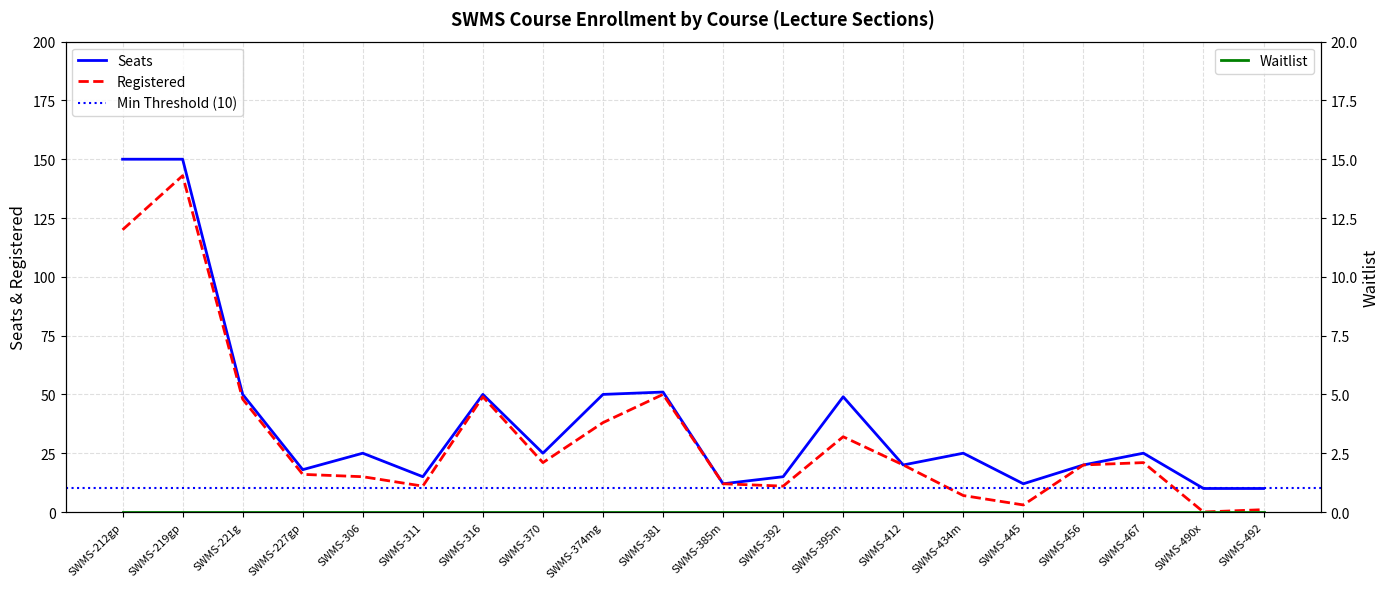

What is the value of the Registered point at the 4th from the left?

16